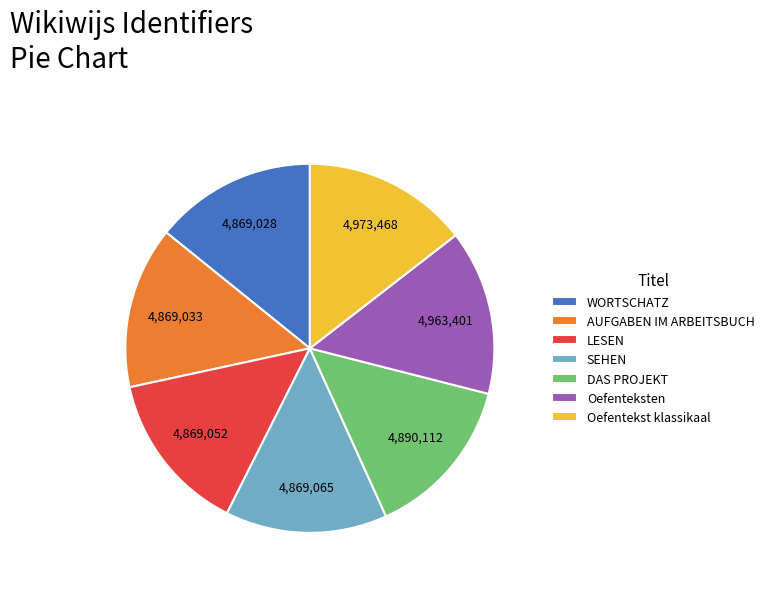

Does any single category account for the majority?

No